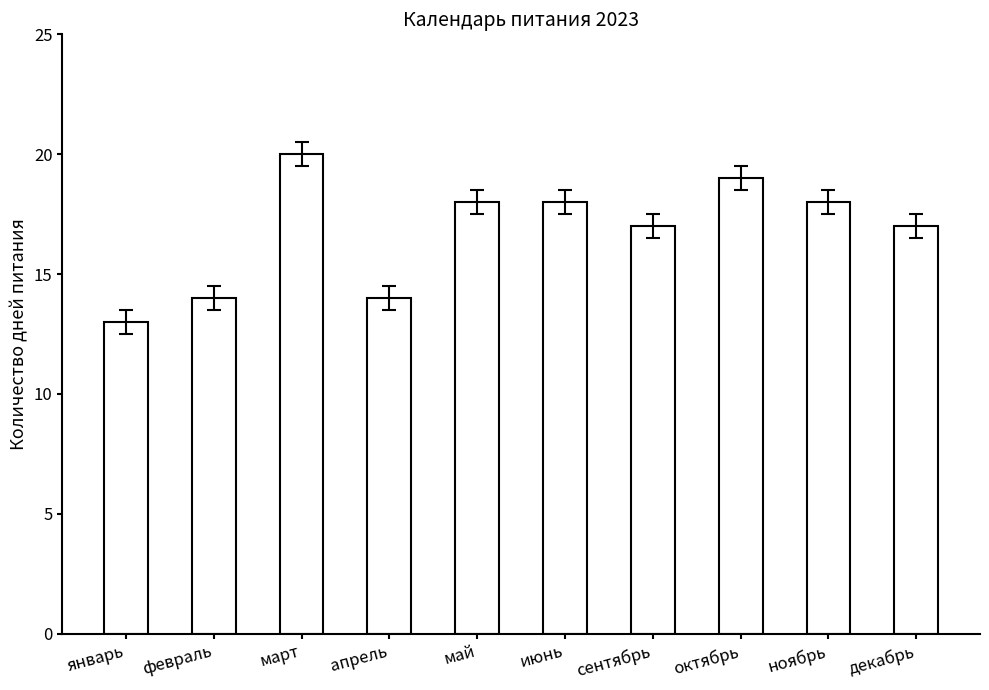

At which category does the chart reach its minimum across all series?

январь